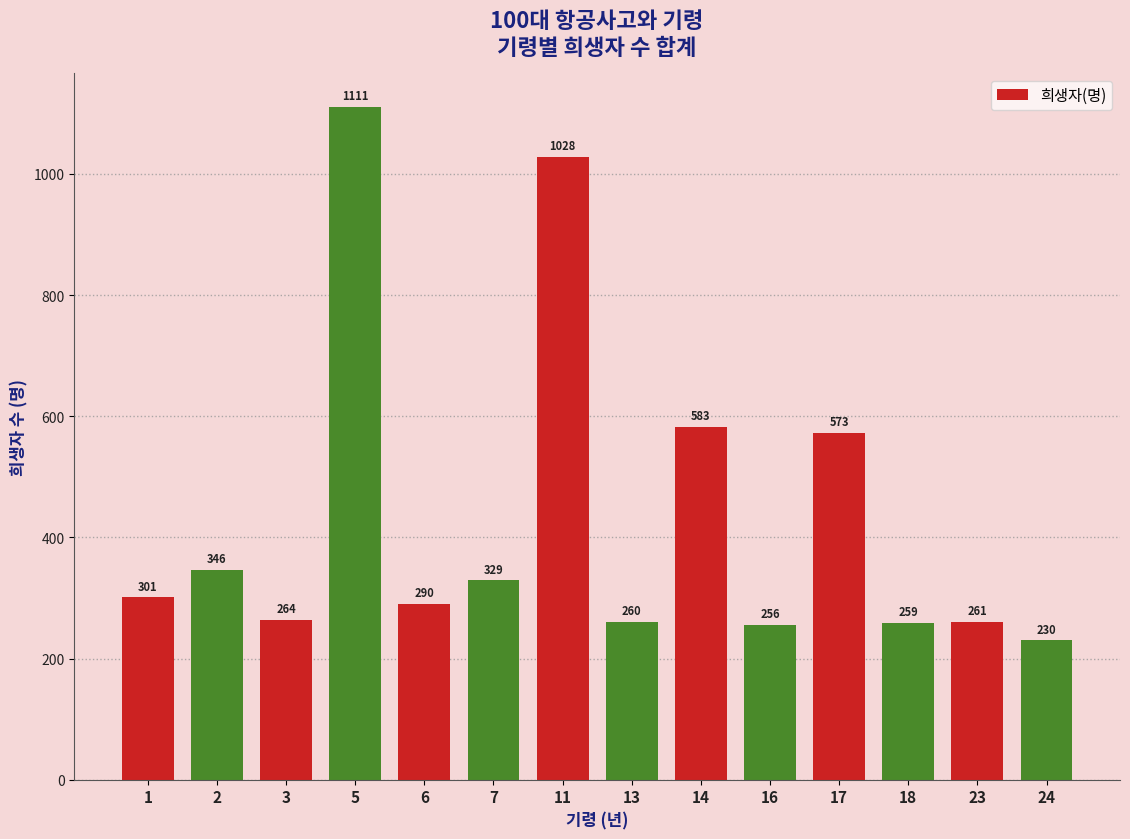

Reading left to right, what are all the values shown in this chart?

1=301	2=346	3=264	5=1111	6=290	7=329	11=1028	13=260	14=583	16=256	17=573	18=259	23=261	24=230